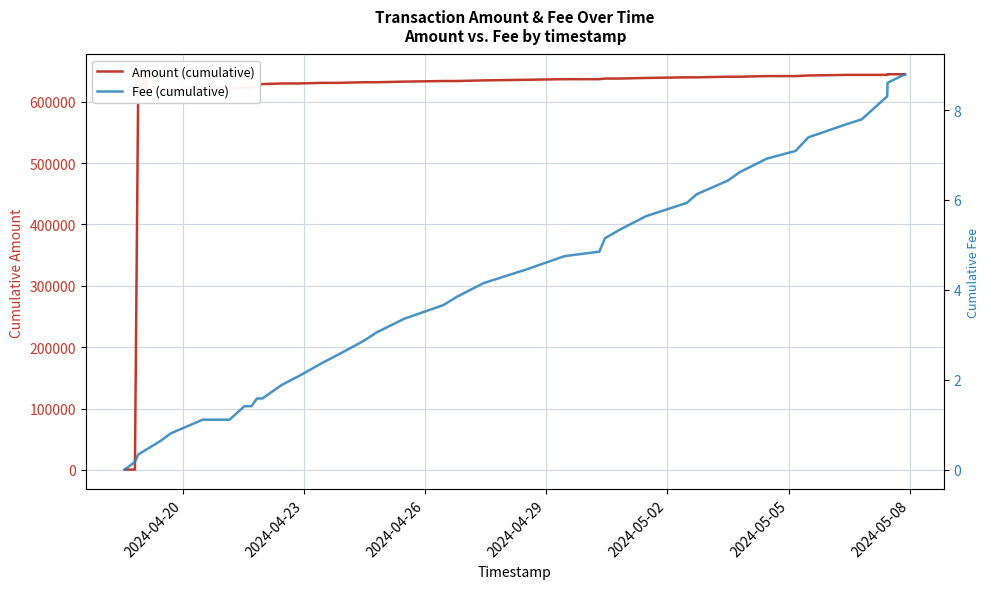

How many series are shown in this chart?

2